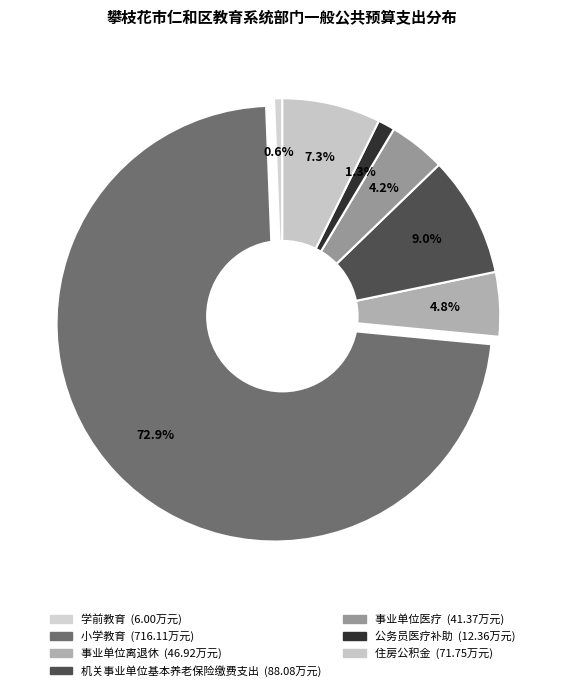

To the nearest percent, what portion does 事业单位离退休 represent?

5%